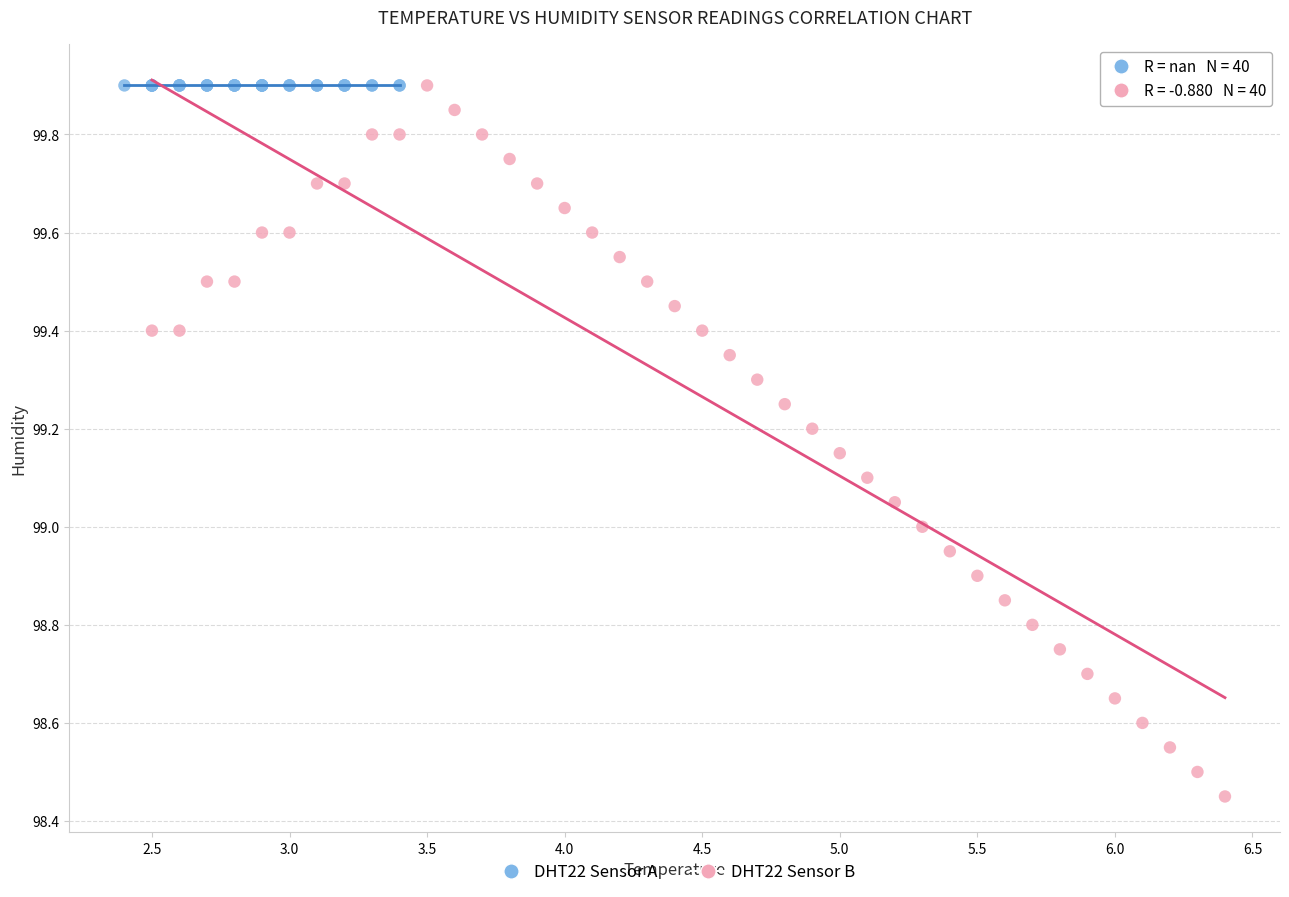

Which series reaches the minimum Y coordinate?

DHT22 Sensor B